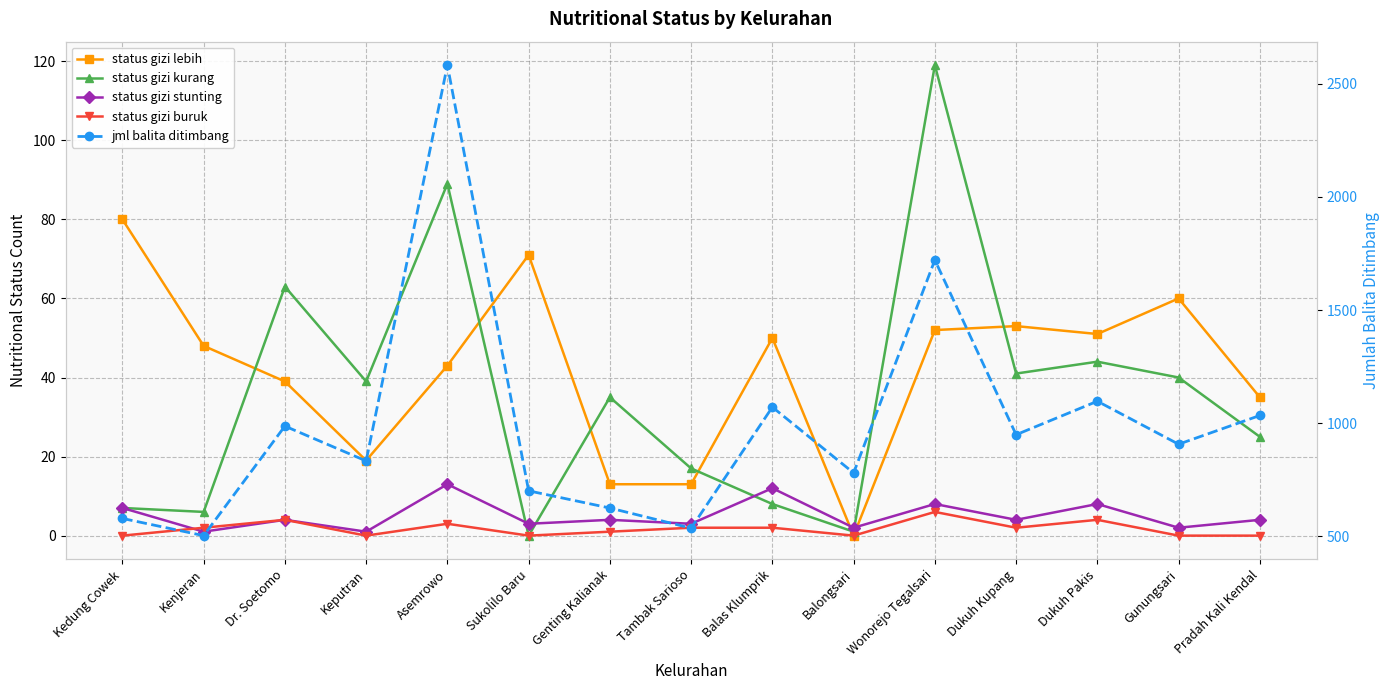

True or false: jml balita ditimbang and status gizi stunting intersect in this chart.

False